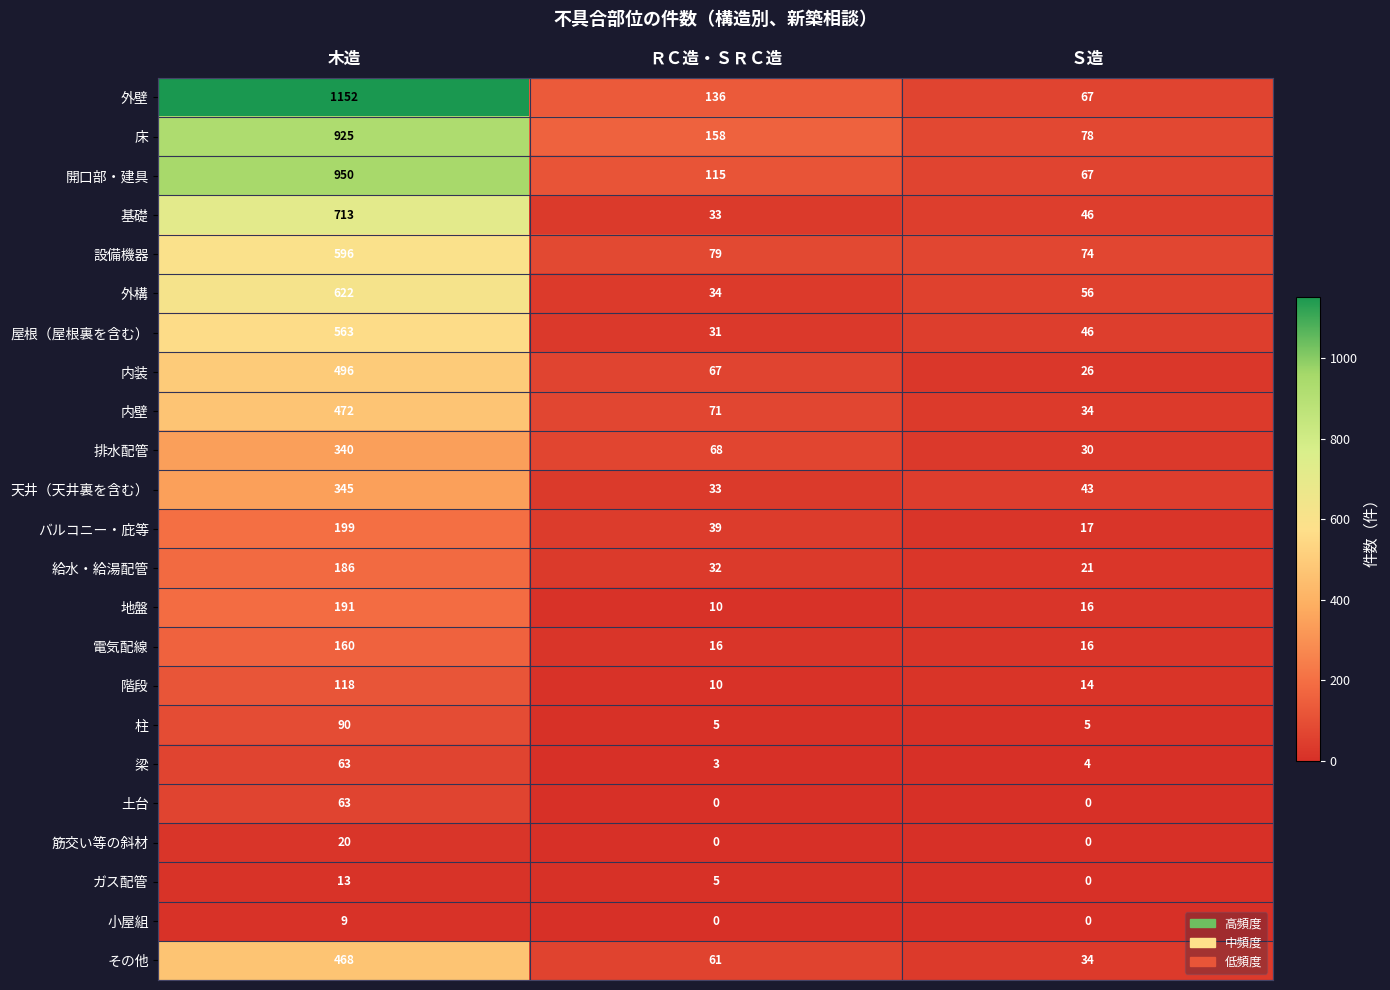

What is the difference between the ガス配管 values at ＲＣ造・ＳＲＣ造 and Ｓ造?

5